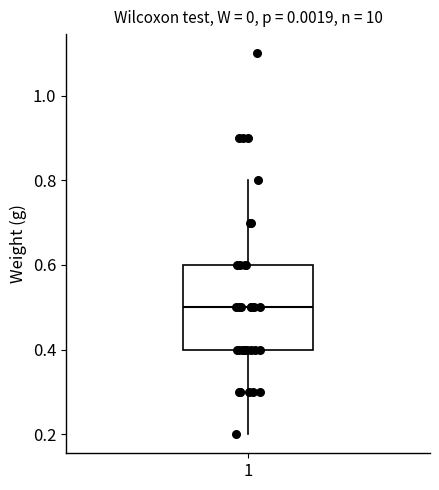

Where does the upper whisker of the box at x = 1 end on the y-axis? The values are not printed on the chart, so give them approximately, as read against the axis.

0.8